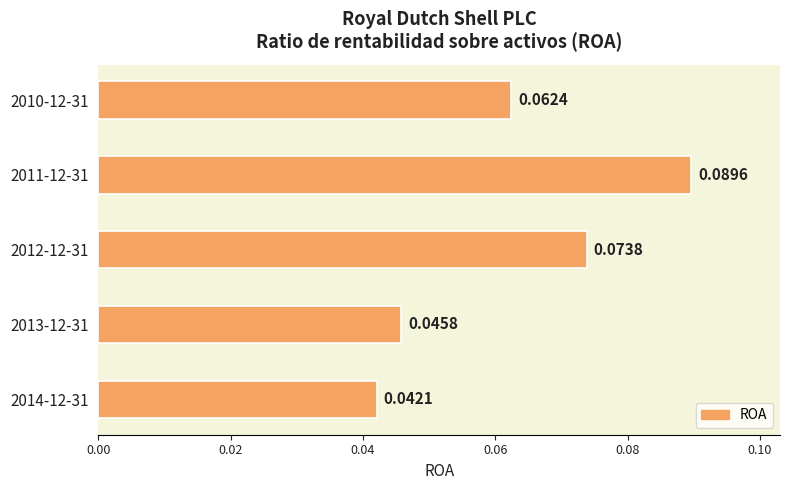

What is the sum of all values?

0.3